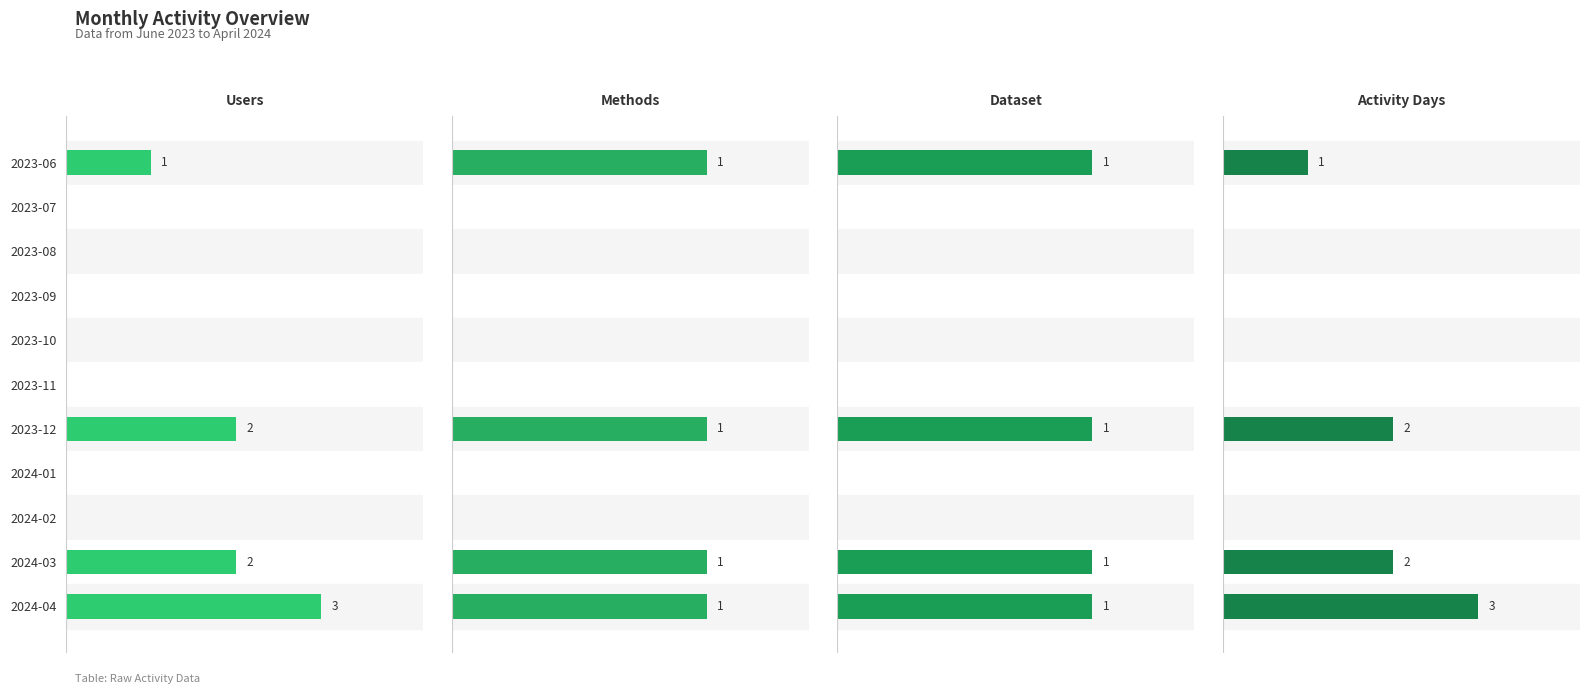

List the series in order of their peak value, highest first.

Users, Activity Days, Methods, Dataset